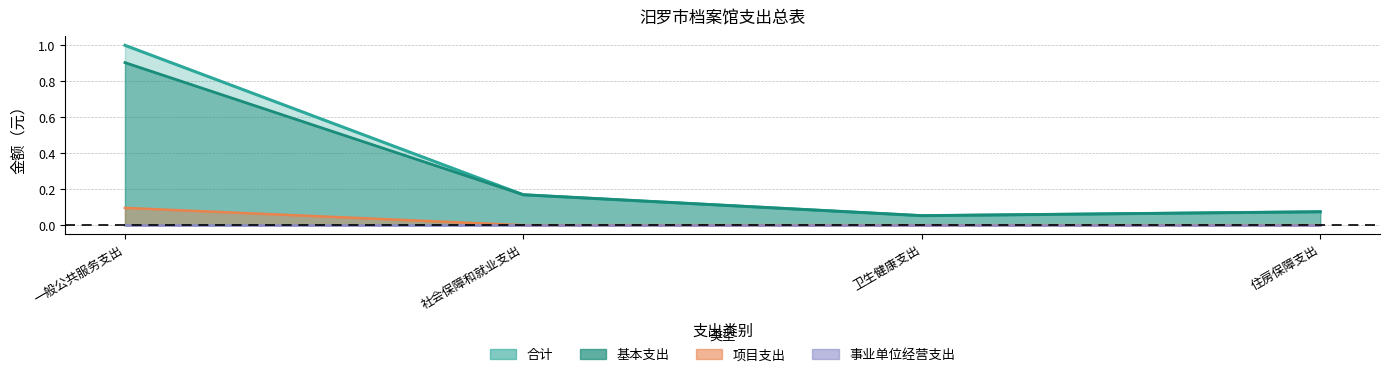

Which label corresponds to the smallest value in the chart?

社会保障和就业支出